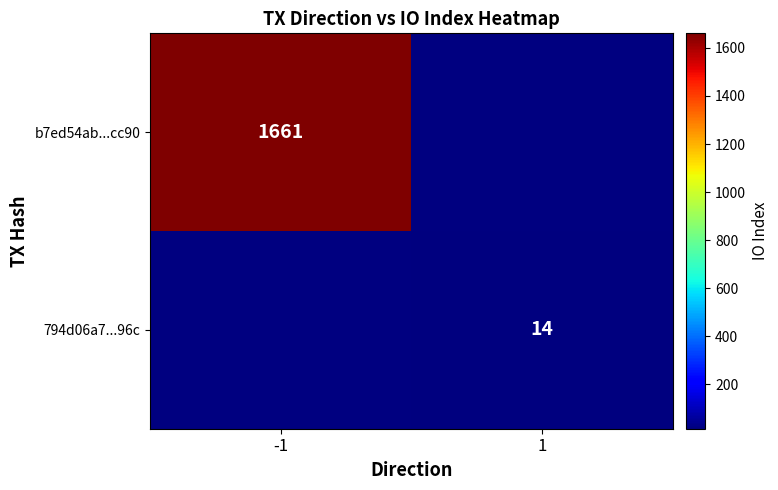

The value of 794d06a7...96c at 1 is 6. True or false?

False